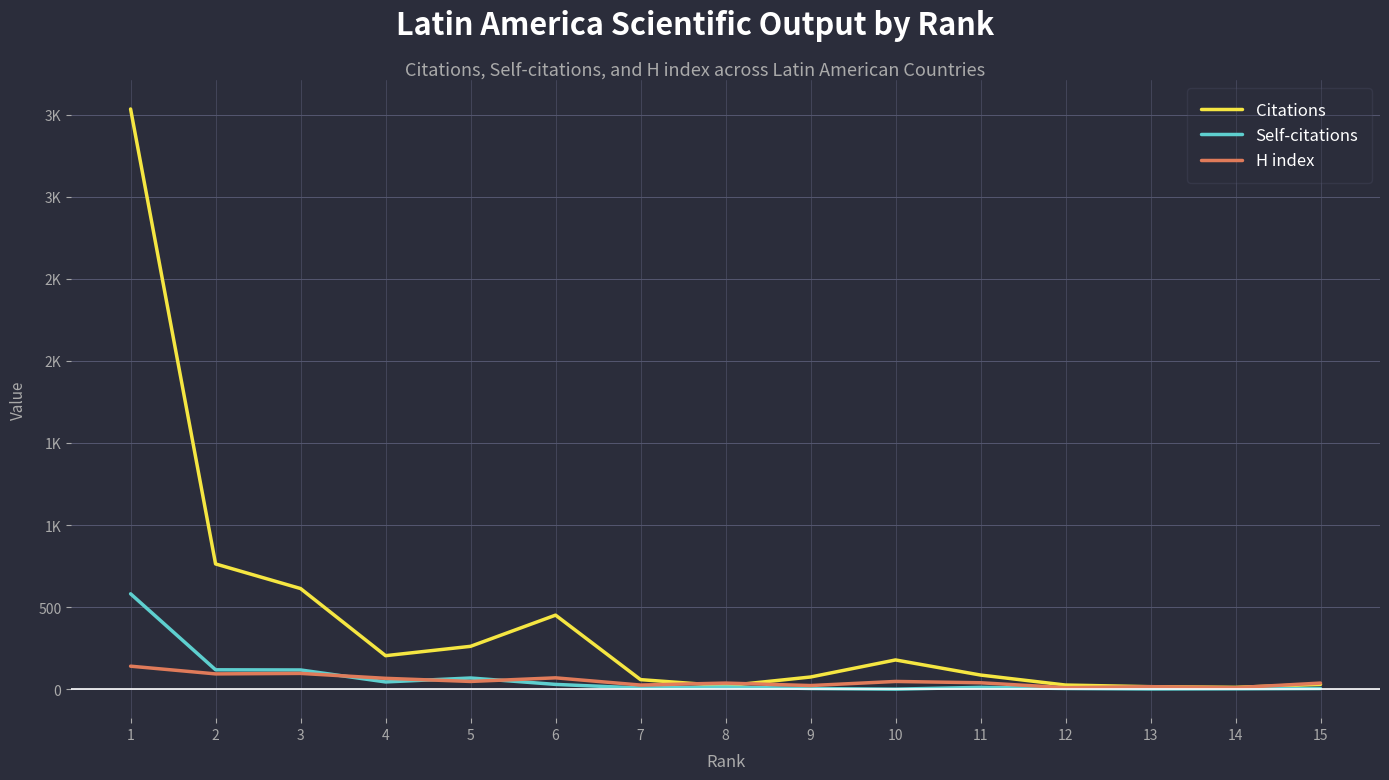

Is the value of Self-citations at 15 greater than the value of H index at 2?

No